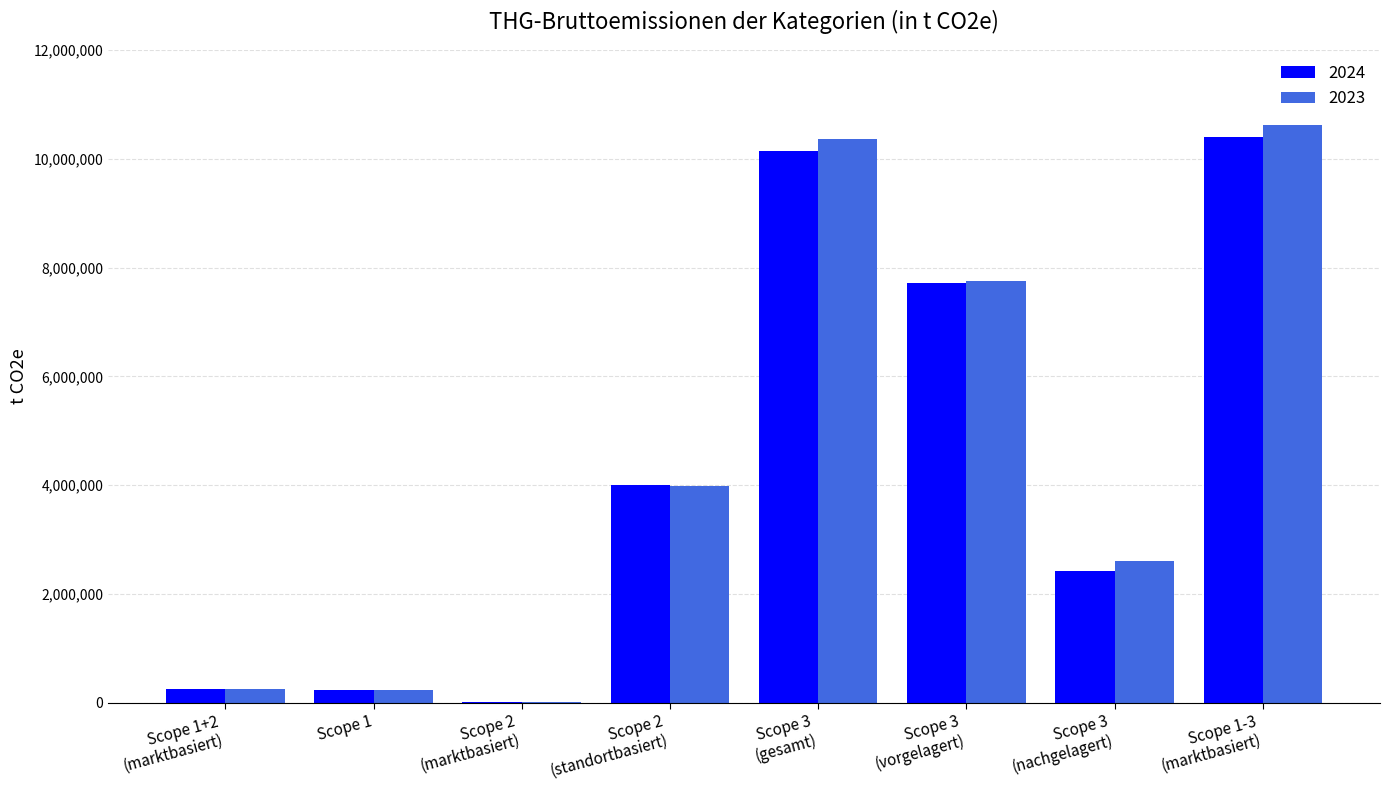

How many series are shown in this chart?

2